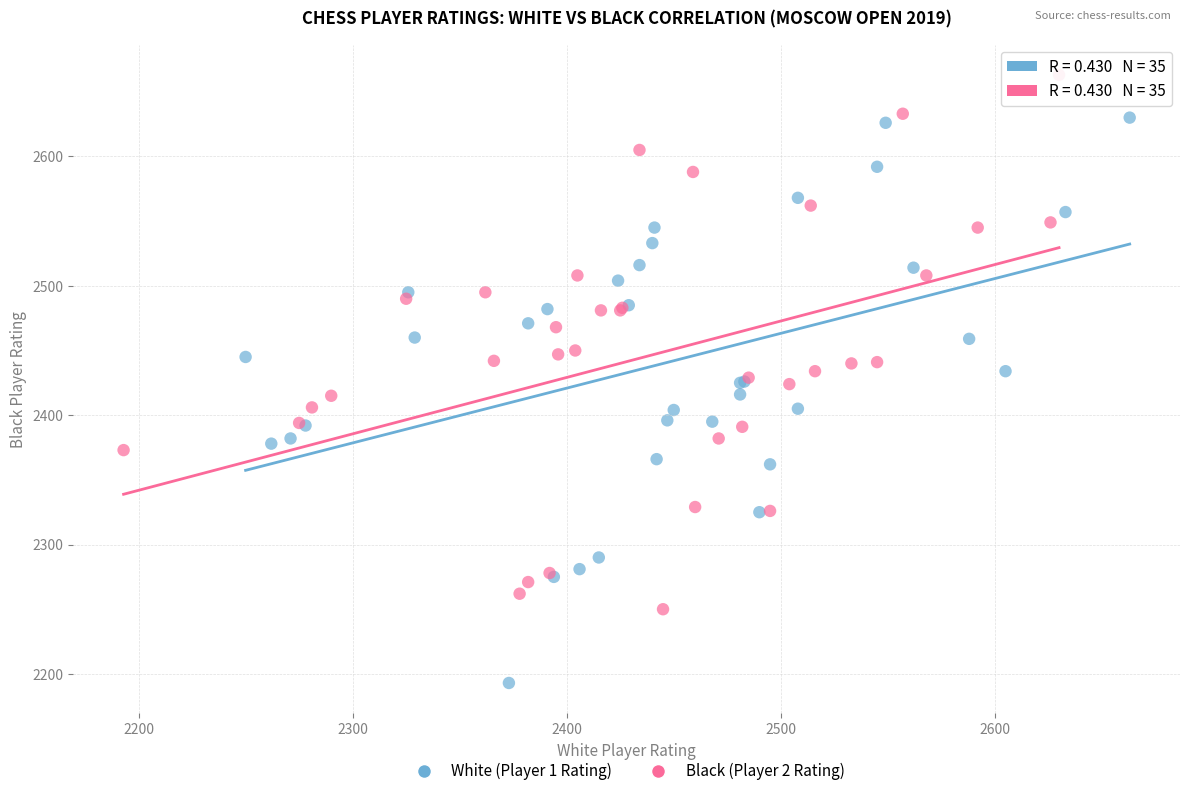

Which series reaches the maximum Y coordinate?

Black (Player 2 Rating)